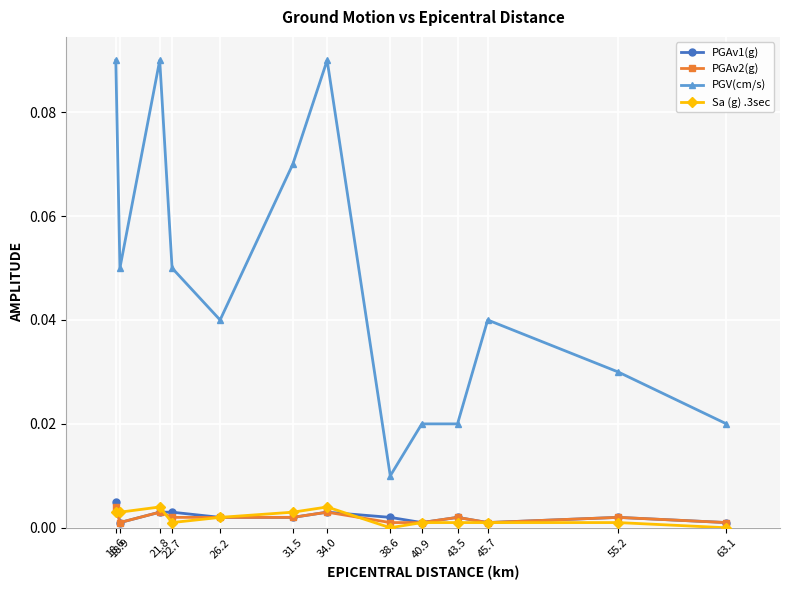

Is it true that PGV(cm/s) equals 0.1 at 45.7?

False